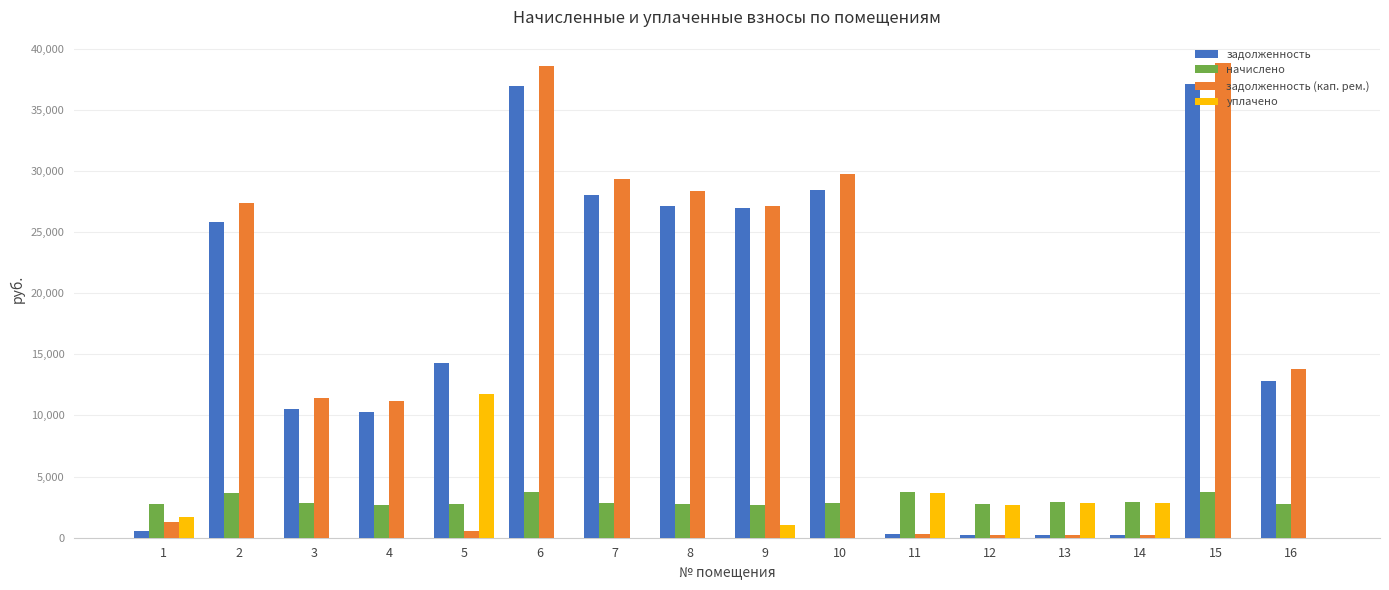

What is the total value across all series at 3?

24834.5